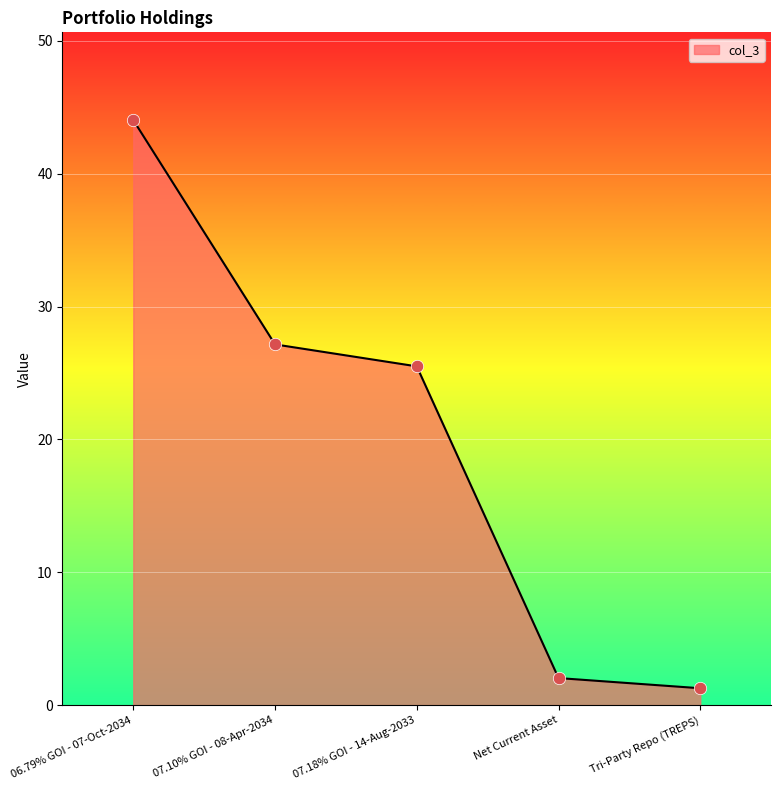

Which has a higher value, 07.18% GOI - 14-Aug-2033 or Tri-Party Repo (TREPS)?

07.18% GOI - 14-Aug-2033